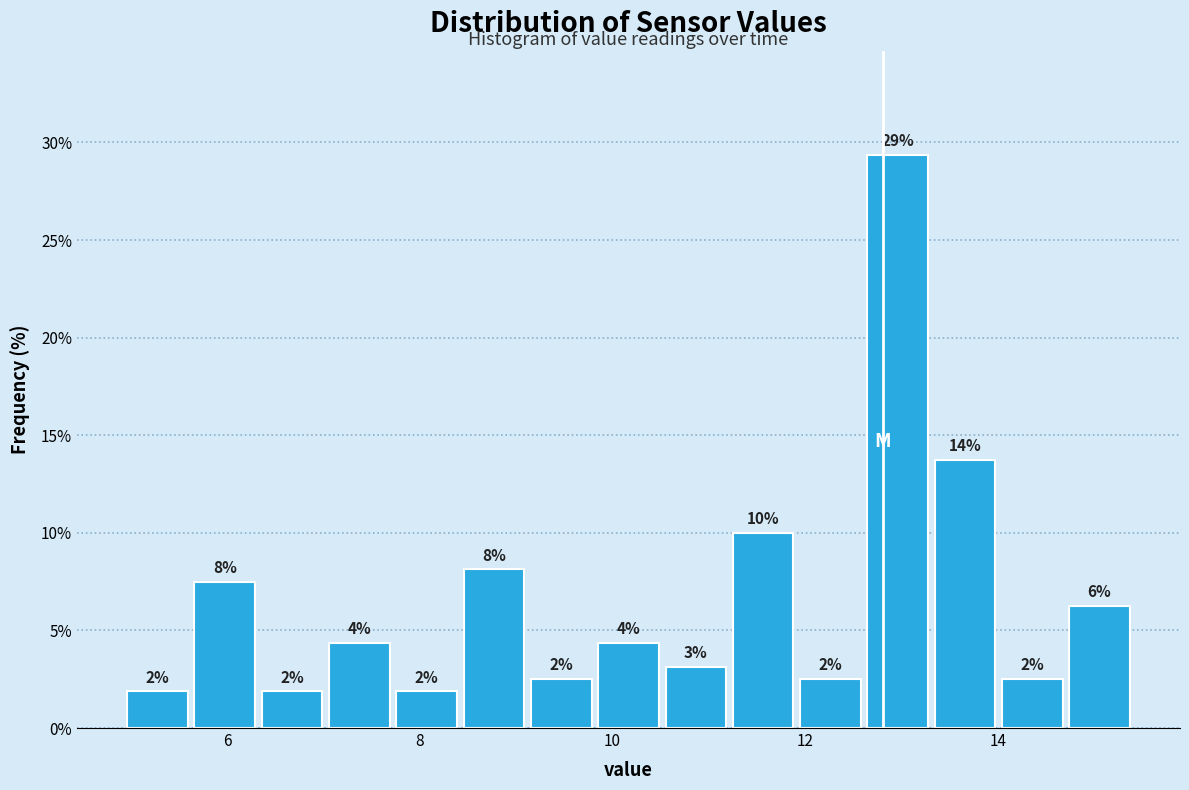

Around what value on the x-axis is the tallest bar? Give the approximate position of its centre, as read against the axis.

13.0